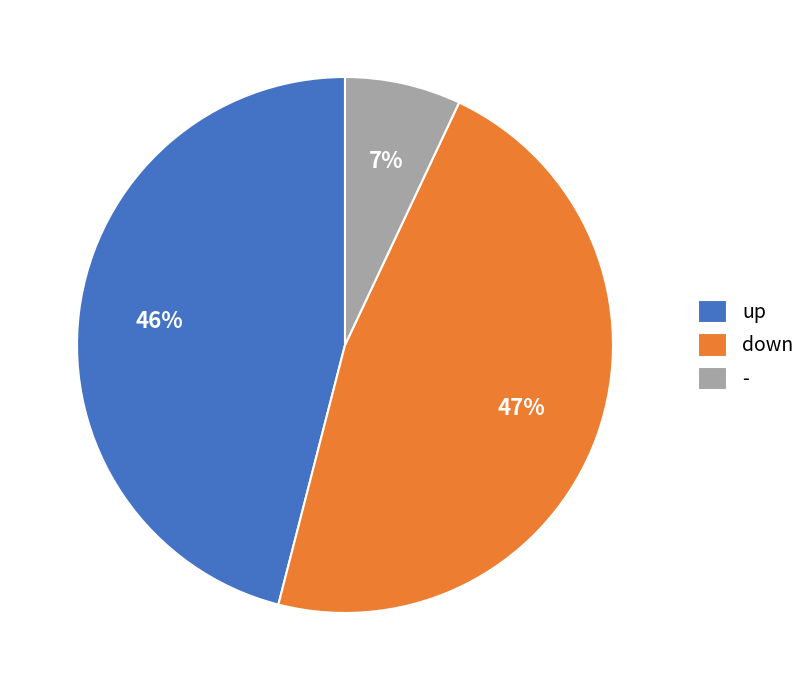

Combined, do down and - account for over 50%?

Yes